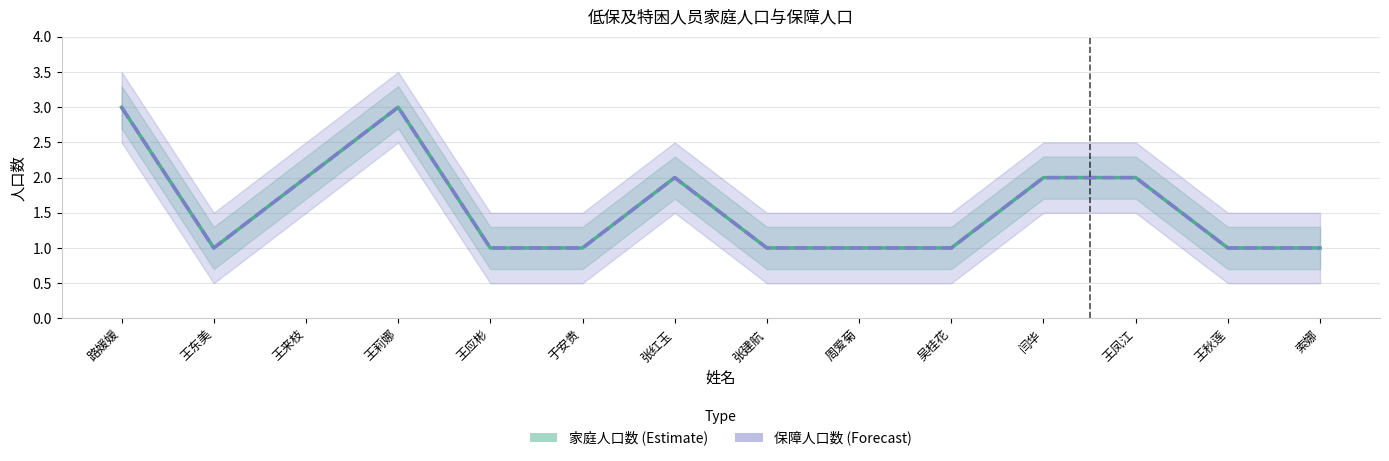

How many values in the 保障人口数 series exceed 1?

6